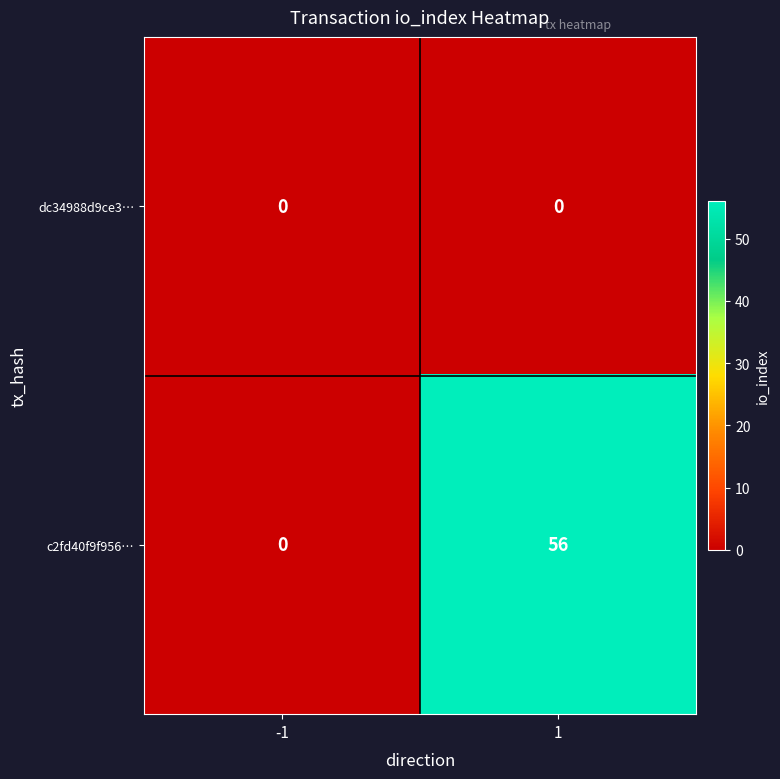

At how many categories does at least one series exceed 24?

1